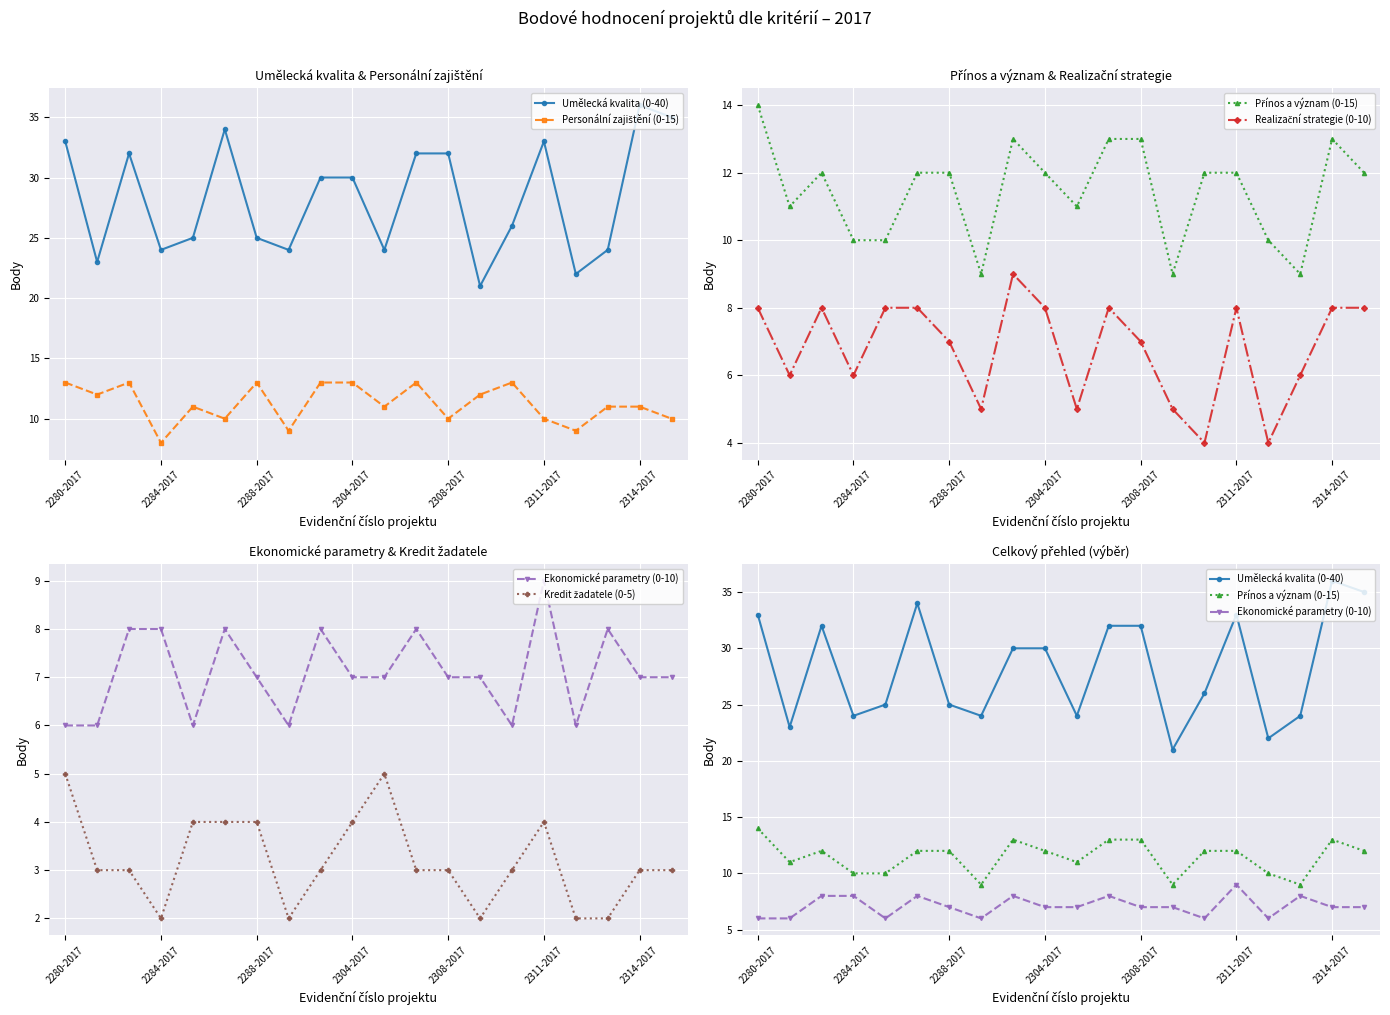

True or false: Personální zajištění (0-15) and Realizační strategie (0-10) cross at least once.

False